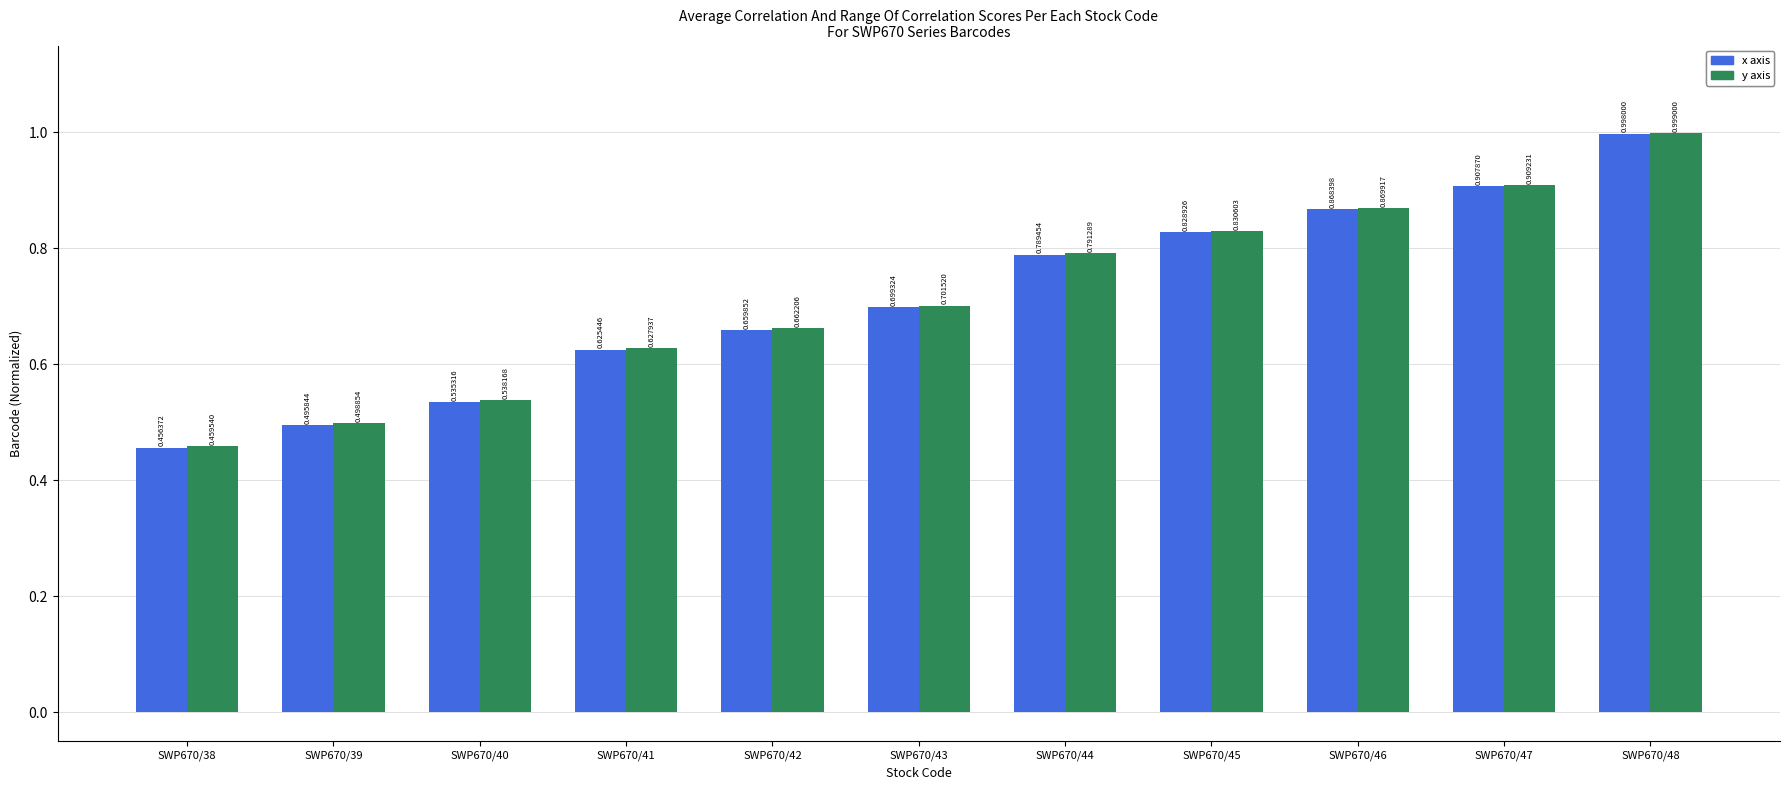

At which category is the sum across all series the highest?

SWP670/48